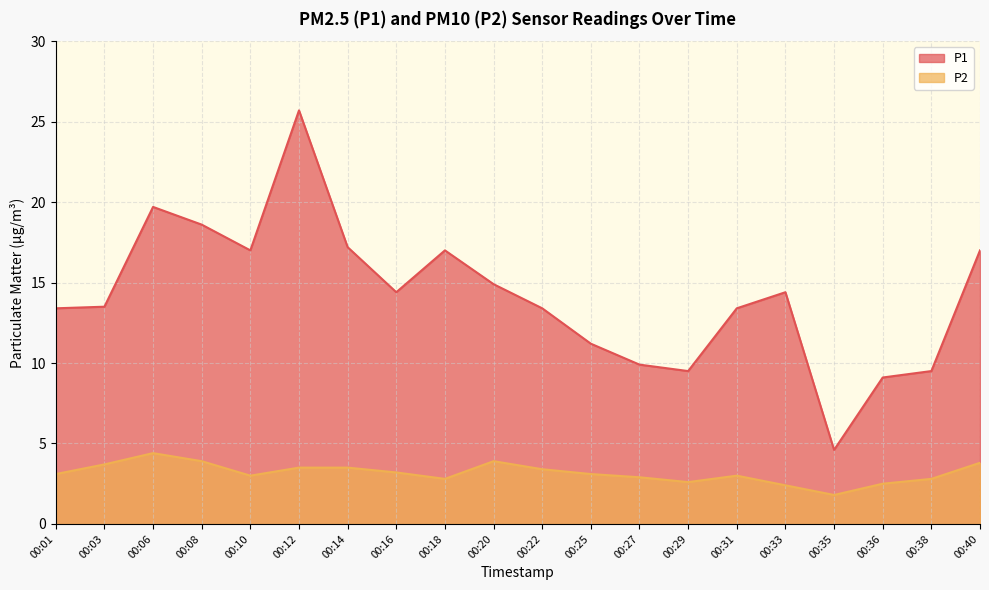

Which series has the widest spread of values?

P1